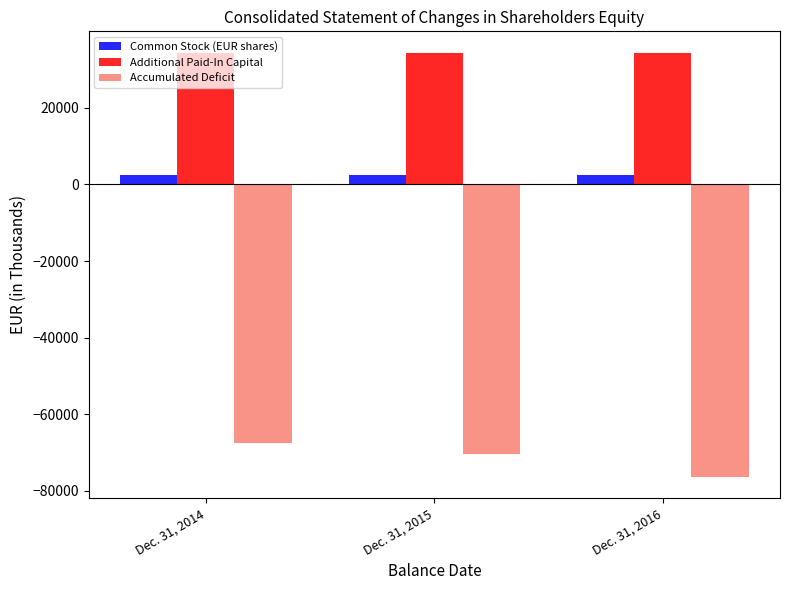

True or false: Accumulated Deficit has a value of -76391 at Dec. 31, 2016.

True